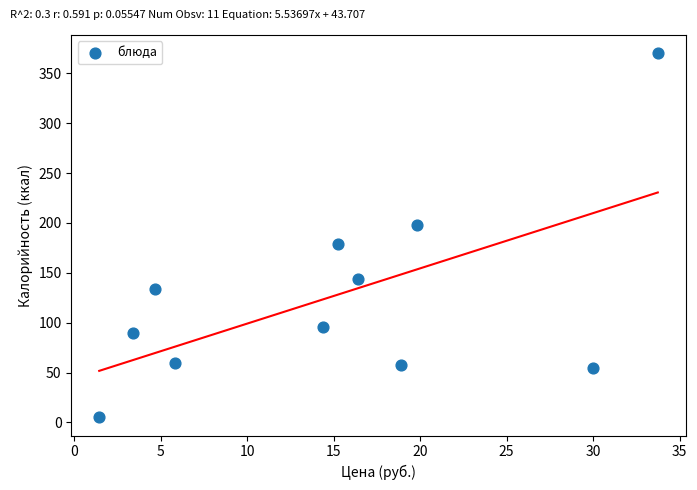

What is the average X value?

14.9